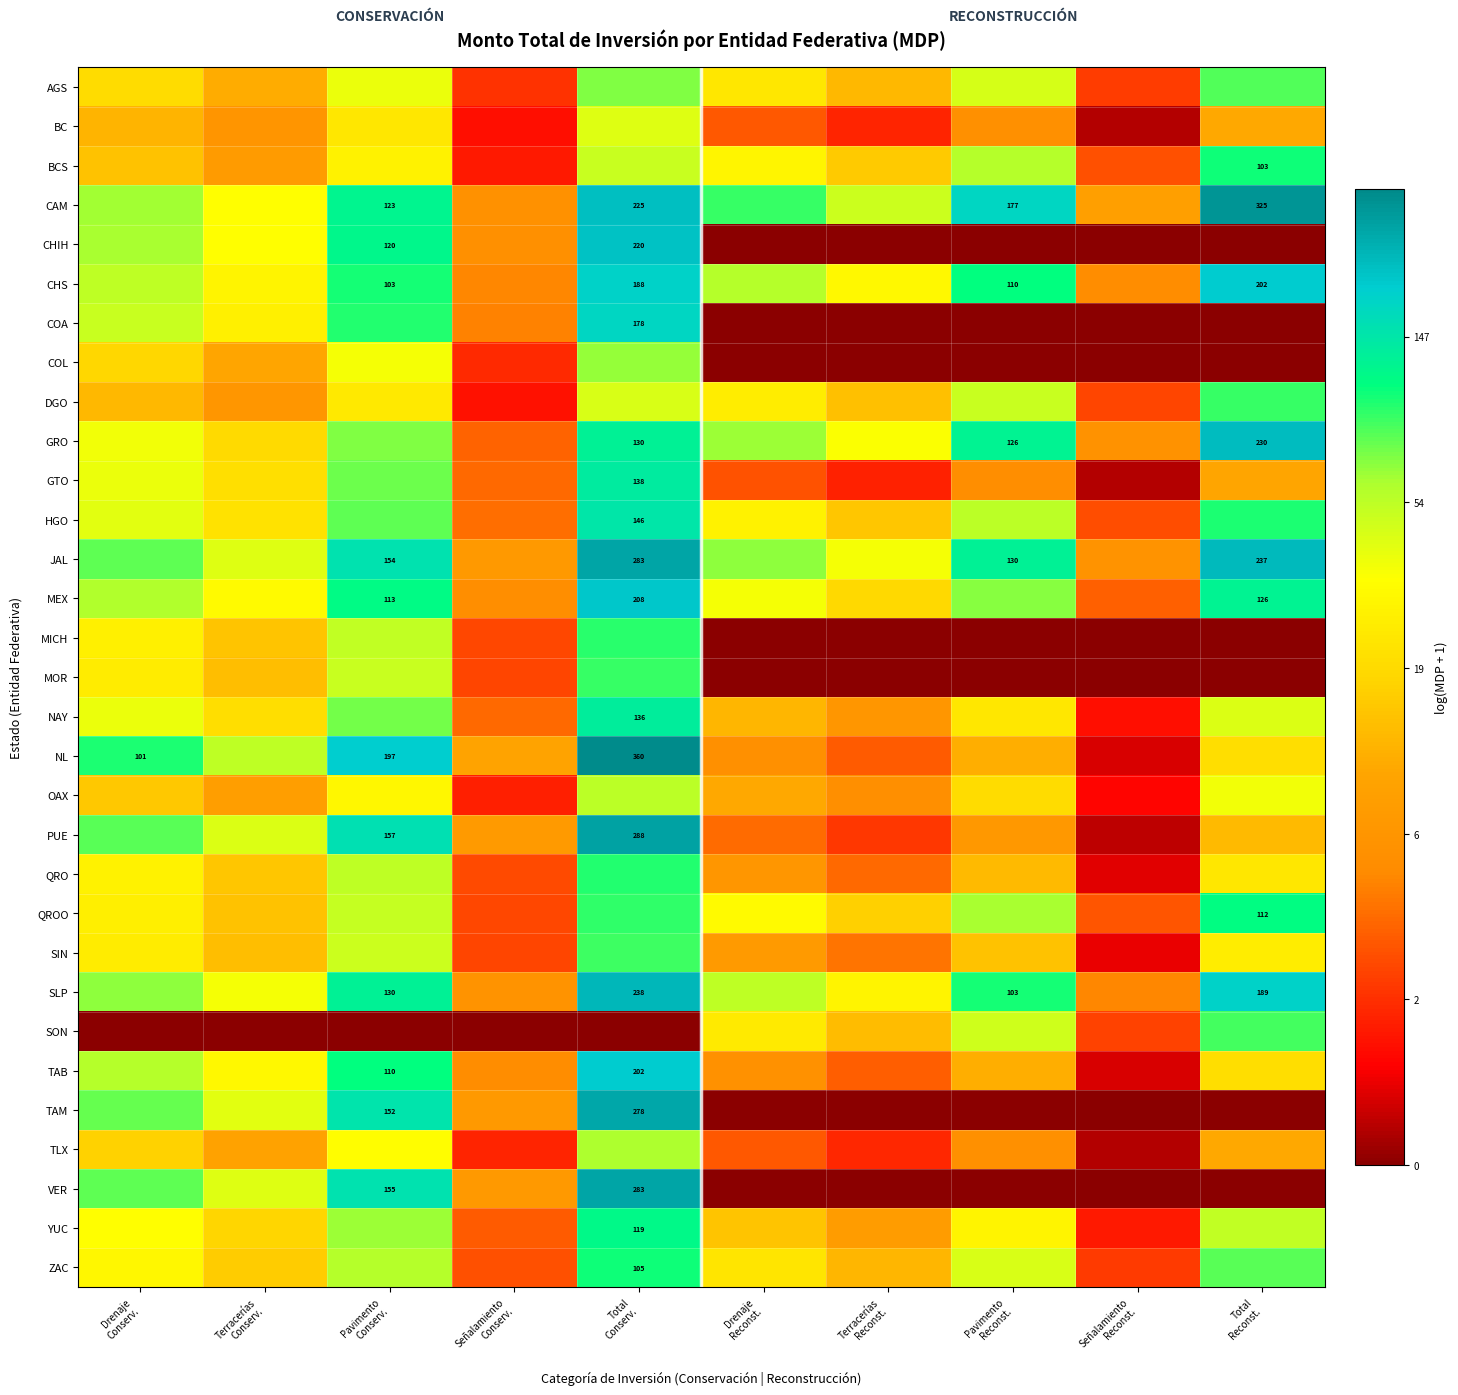

At which label does MOR first exceed 1?

Drenaje Conserv.